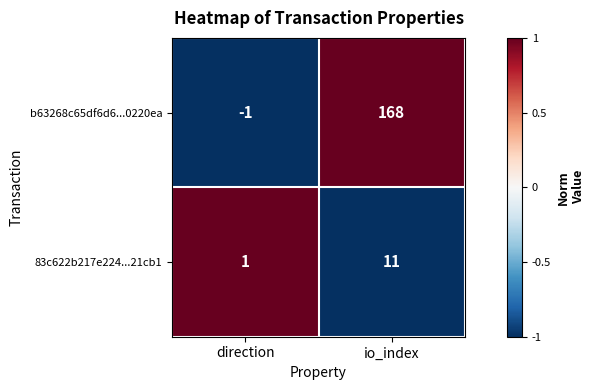

Which series has the largest total across all categories?

b63268c65df6d6...0220ea